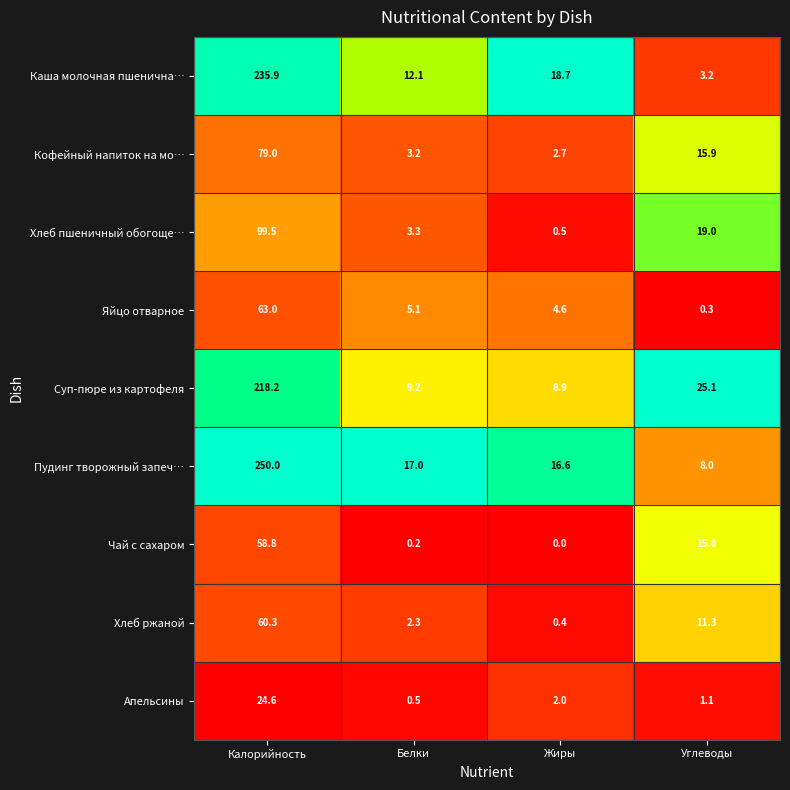

Between Калорийность and Белки, which series saw the biggest shift?

Пудинг творожный запеч…